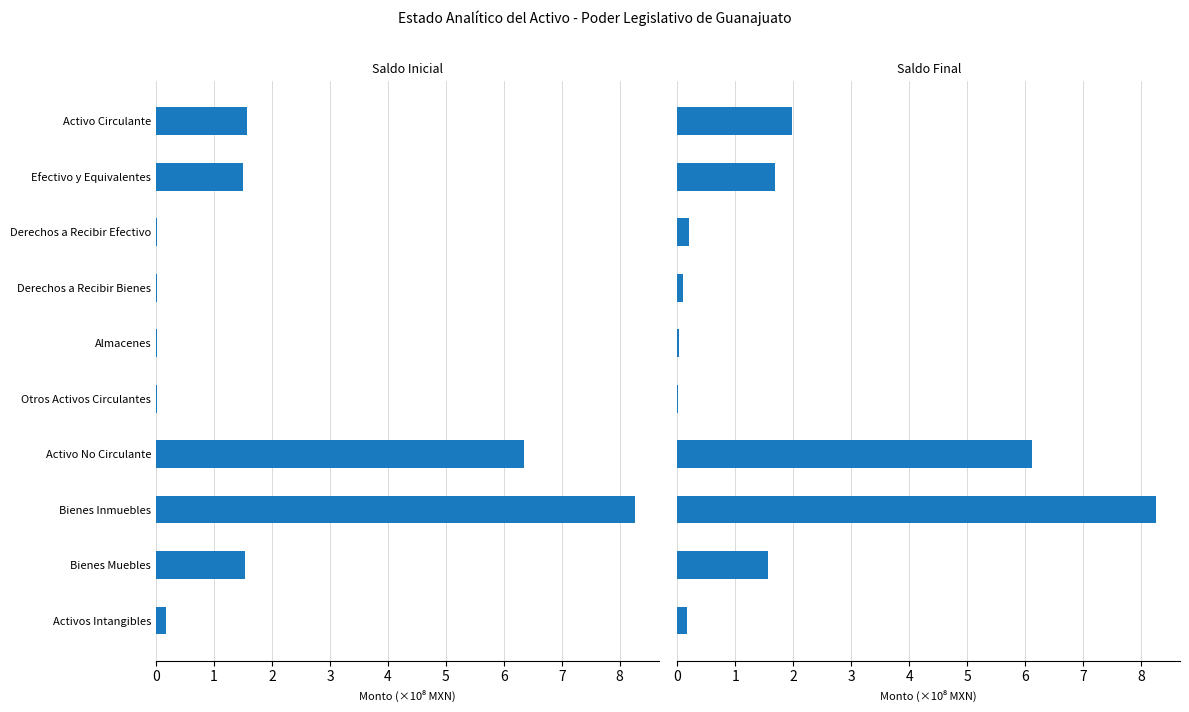

List the labels in order of Saldo Inicial value, smallest first.

Otros Activos Circulantes, Derechos a Recibir Efectivo, Derechos a Recibir Bienes, Almacenes, Activos Intangibles, Efectivo y Equivalentes, Bienes Muebles, Activo Circulante, Activo No Circulante, Bienes Inmuebles